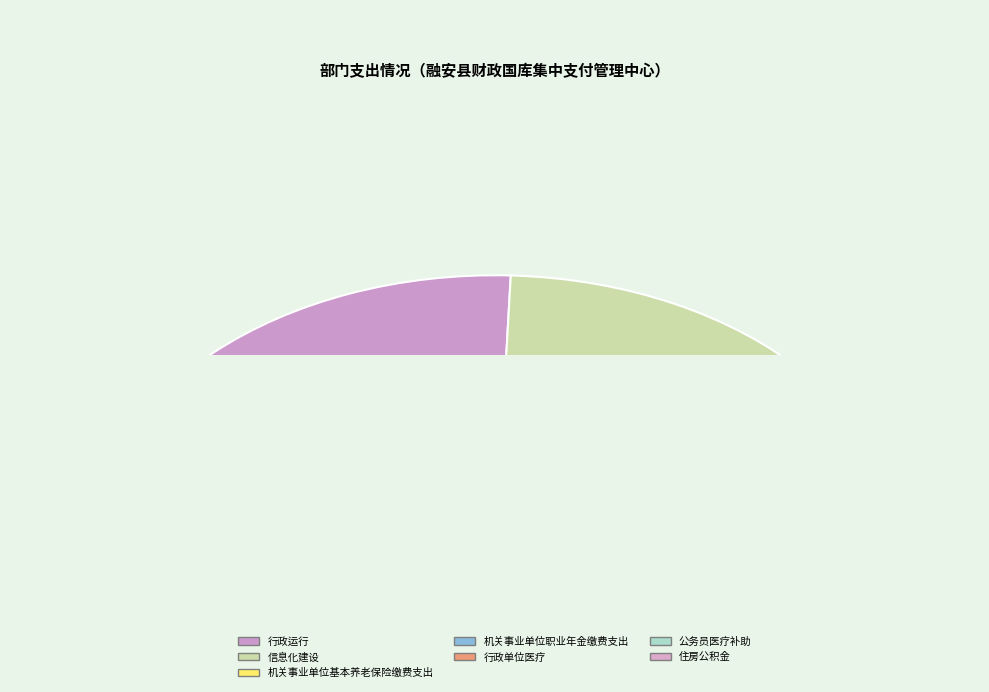

Does any single category account for the majority?

Yes